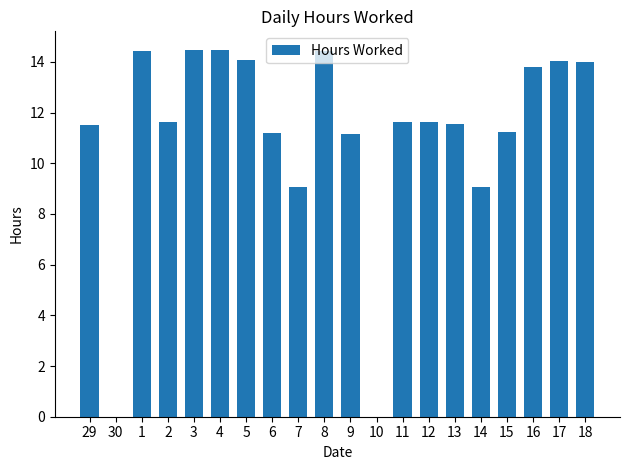

What is the sum of the values at 12 and 7?

20.7